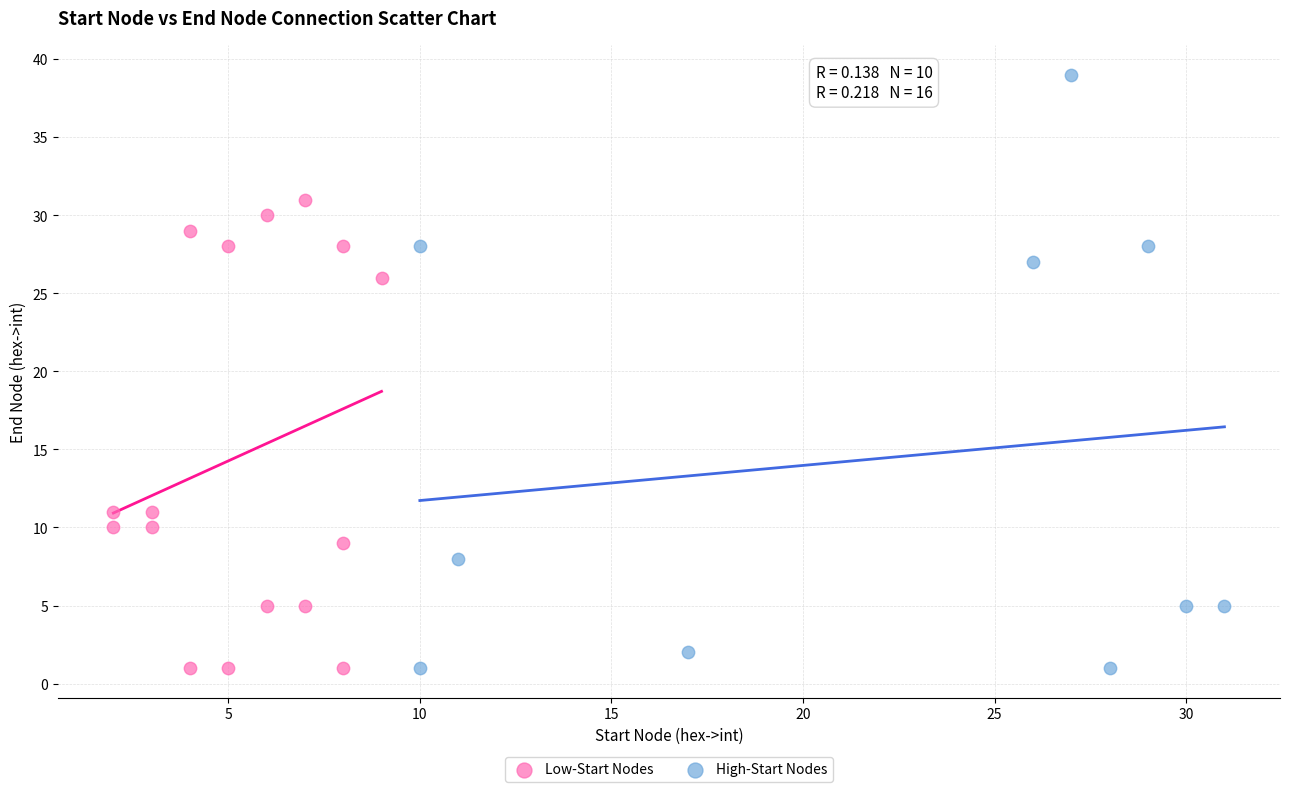

Which series has the widest spread of Y values?

High-Start Nodes